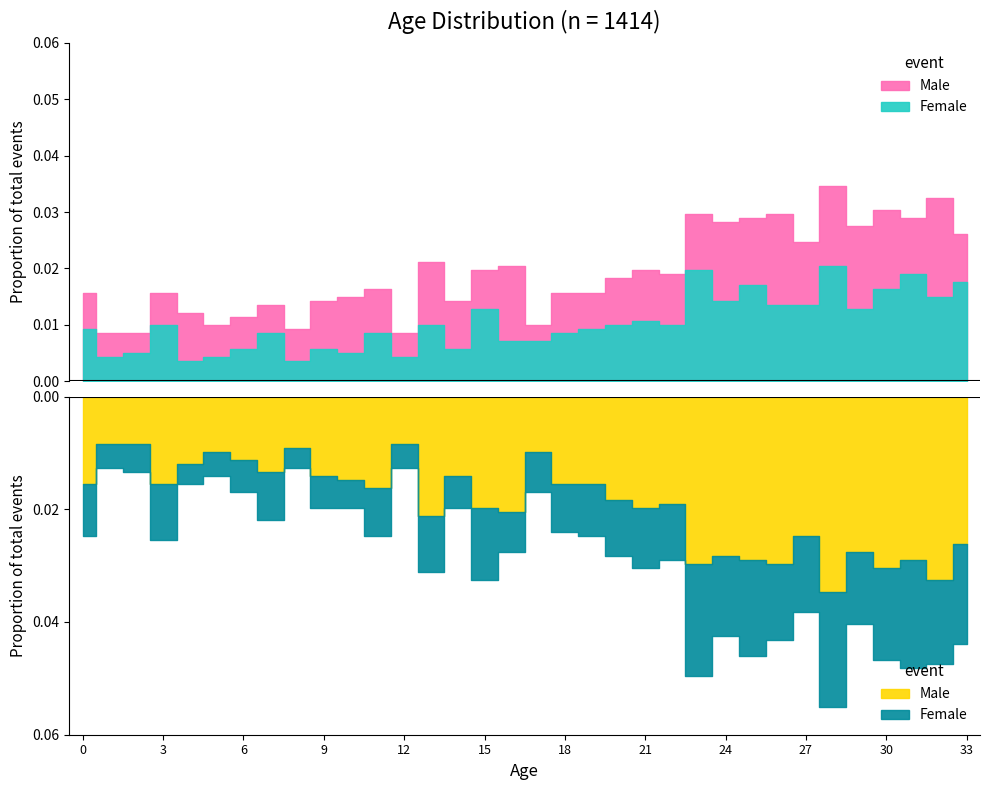

At which category does Male reach its first local peak?

3